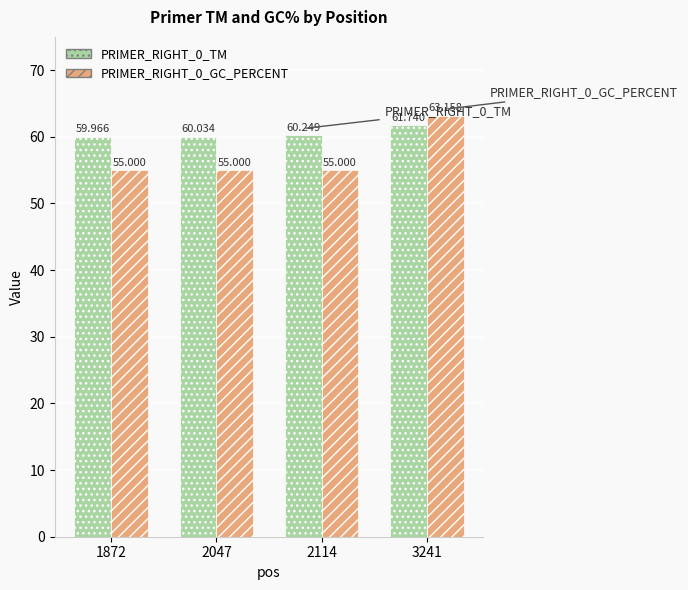

Are the bars grouped side by side (vs. stacked)?

Yes